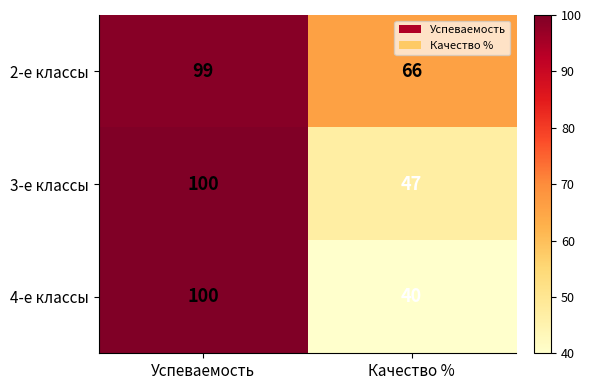

At which category is the sum across all series the highest?

Успеваемость